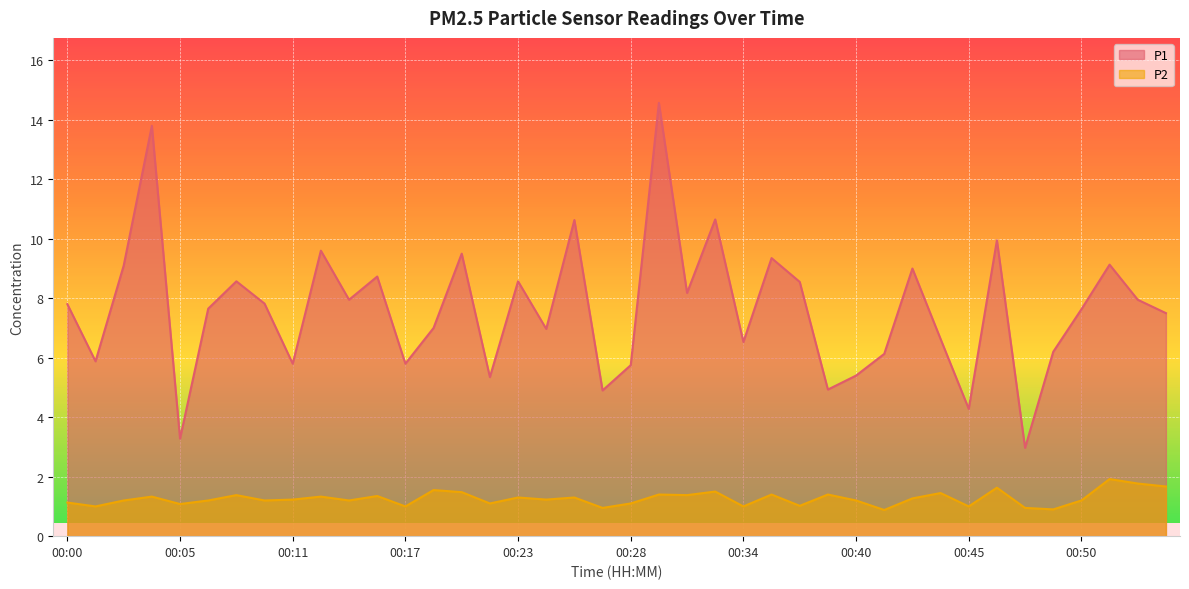

What is the difference between the highest and lowest values at 00:16?

7.4